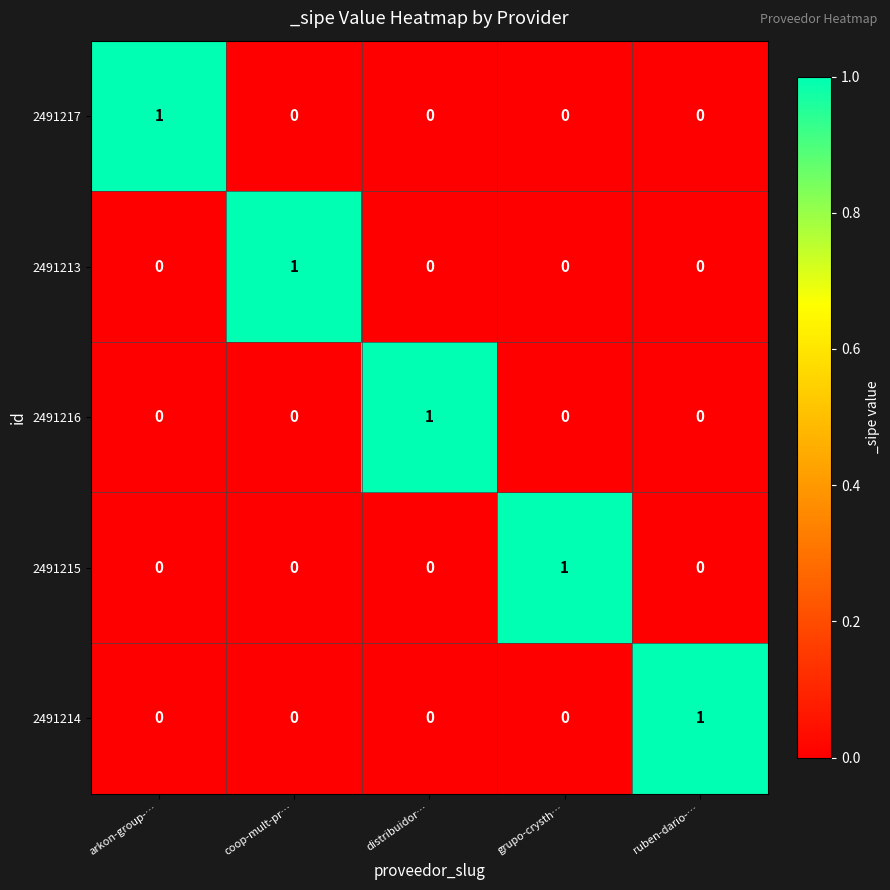

At which label does 2491215 reach its peak?

grupo-crysth…